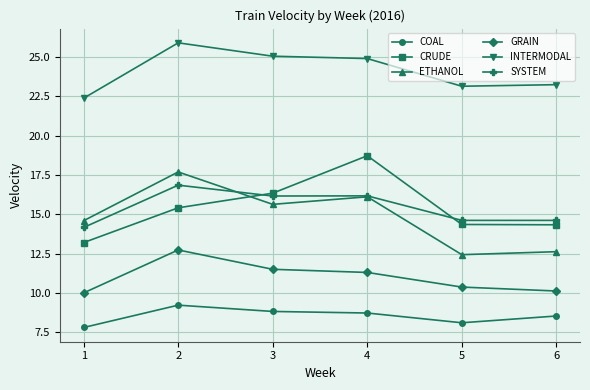

At 2, list the series in order from smallest to largest.

COAL, GRAIN, CRUDE, SYSTEM, ETHANOL, INTERMODAL